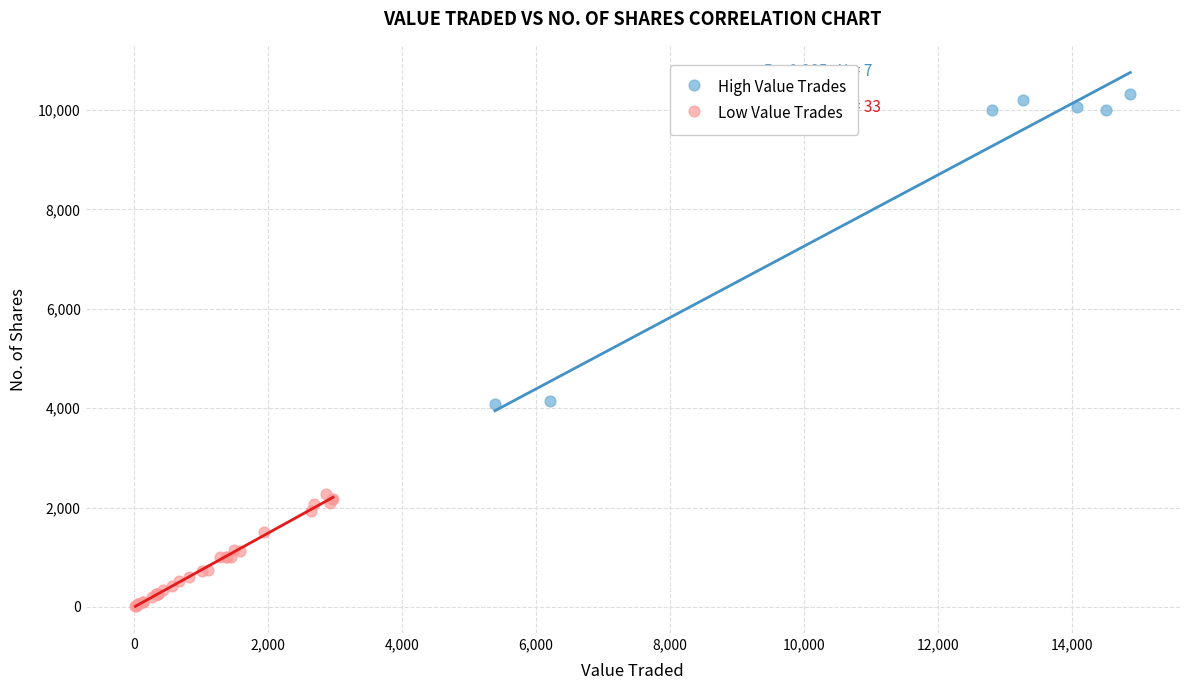

What are all the series names shown in the legend?

High Value Trades, Low Value Trades